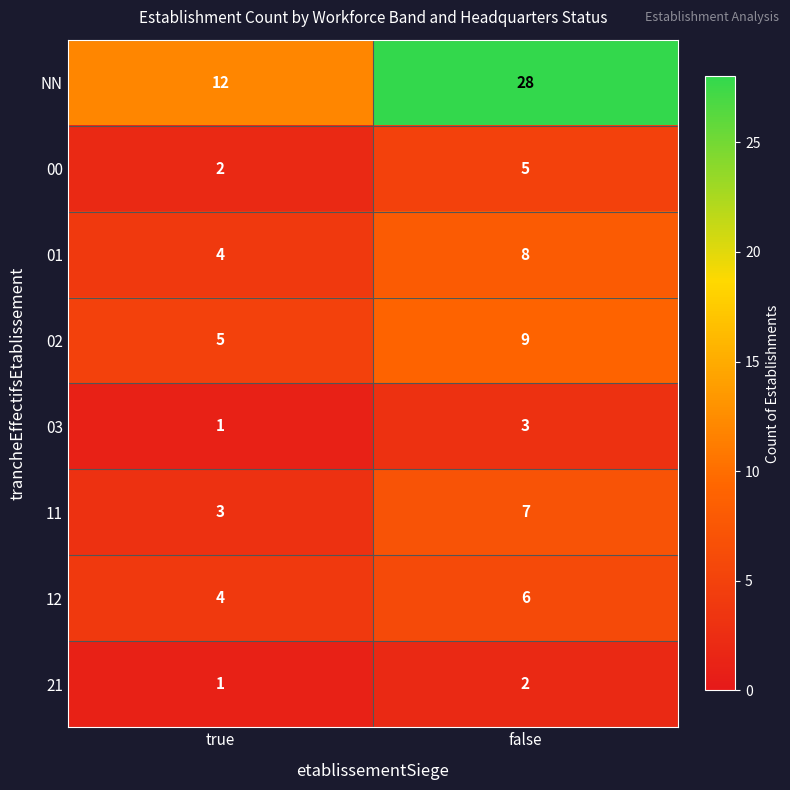

Reading right to left, transcribe all the data shown in this chart.

NN: 28	12
00: 5	2
01: 8	4
02: 9	5
03: 3	1
11: 7	3
12: 6	4
21: 2	1